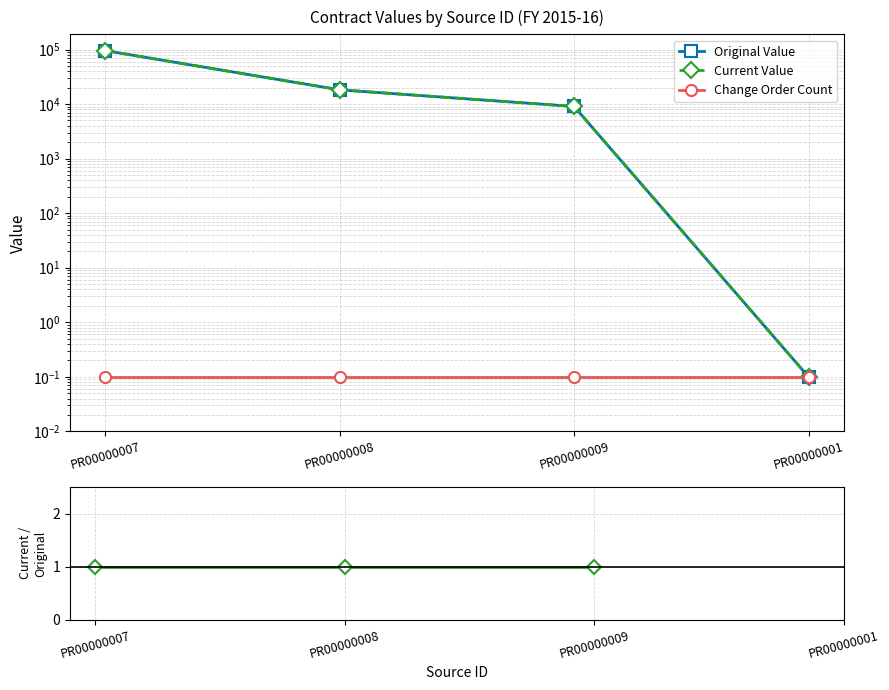

True or false: current / original and Change Order Count intersect in this chart.

False